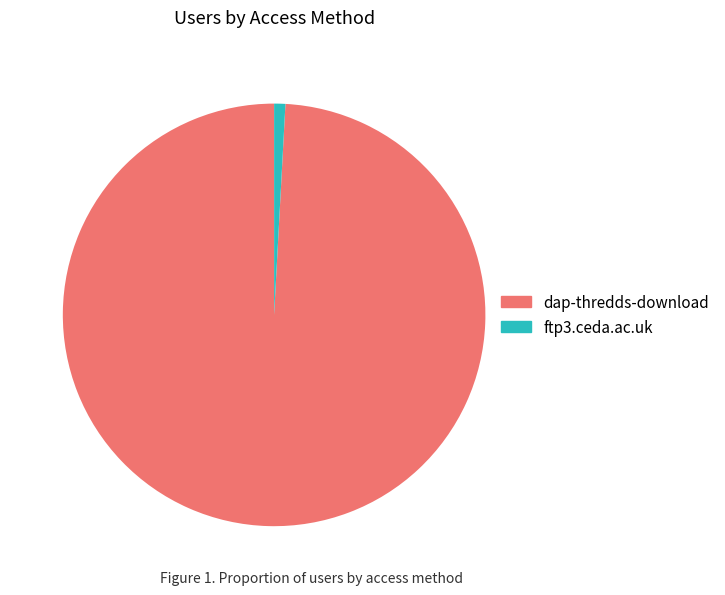

True or false: dap-thredds-download accounts for 99% of the total.

True